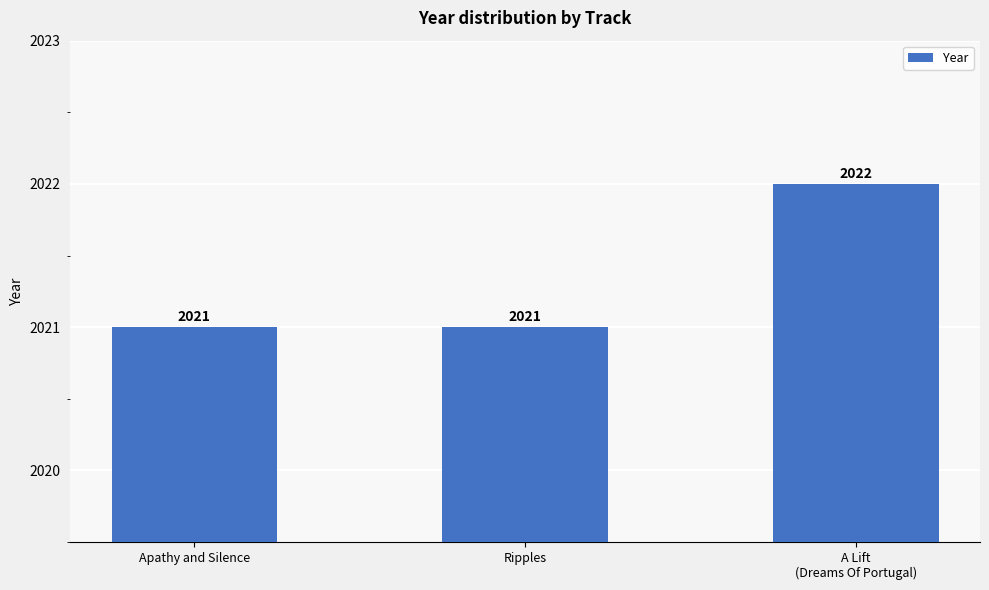

What is the difference between the maximum and minimum values?

1